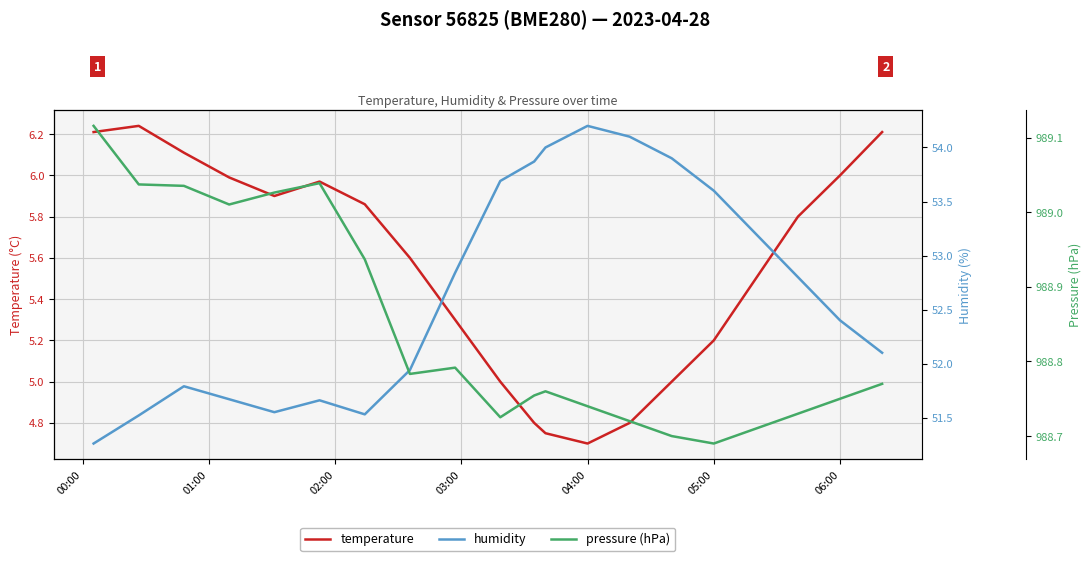

At which label does temperature reach its minimum?

04:00